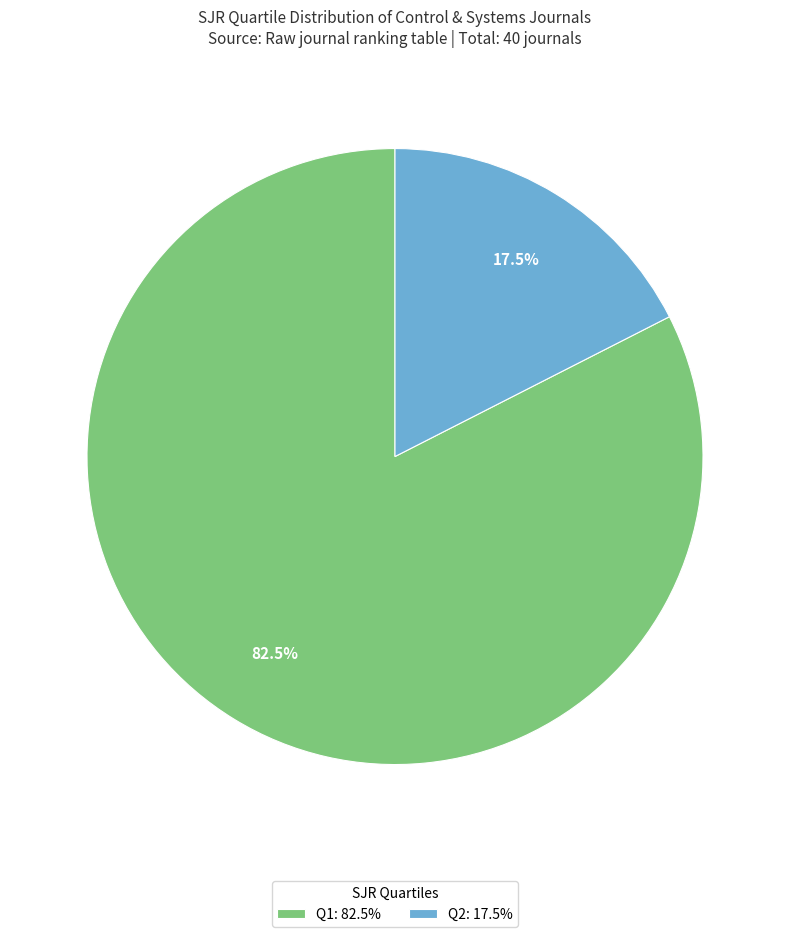

Combined, what portion of the pie is Q1 and Q2?

100.0%